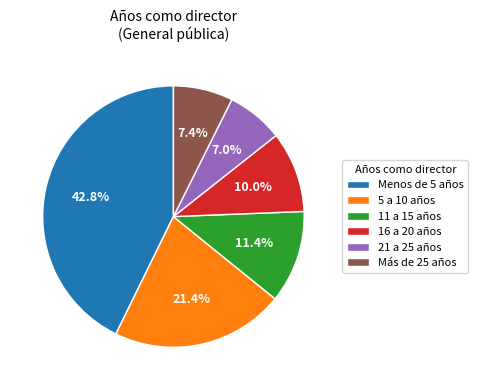

Is there any slice that represents more than half of the pie?

No